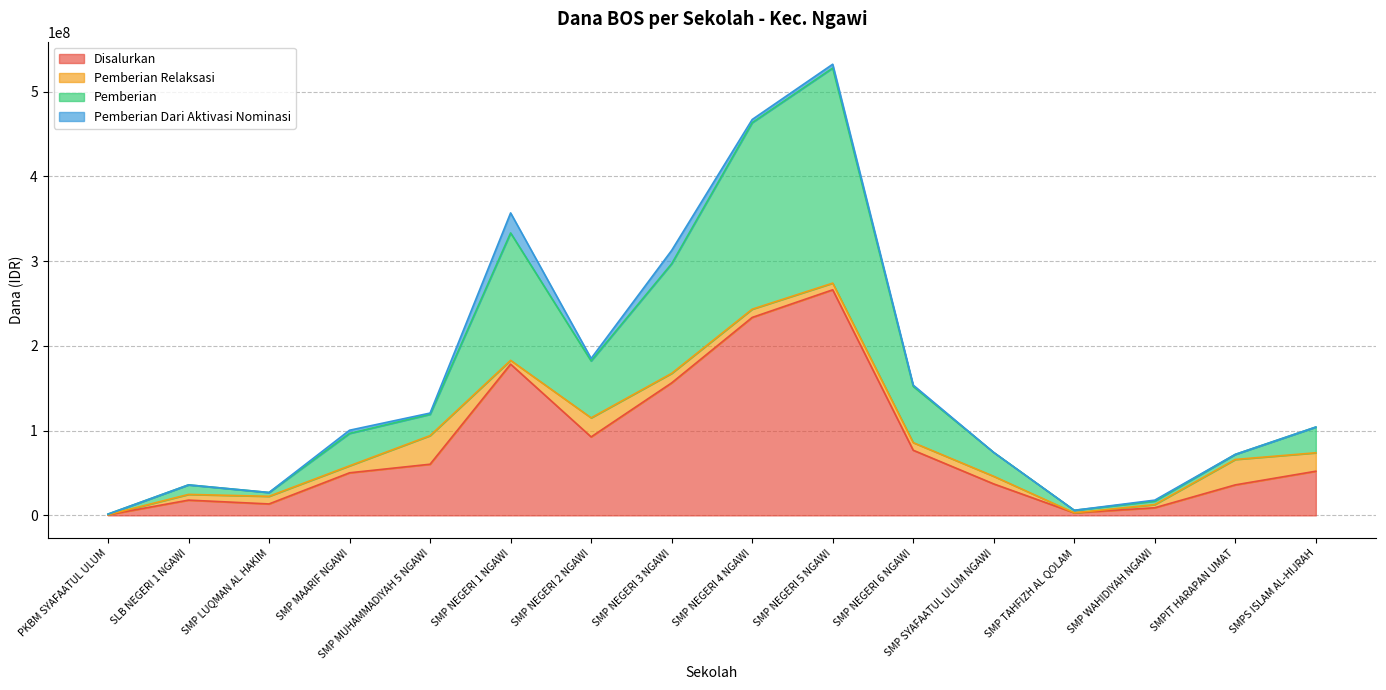

What are all the series names shown in the legend?

Disalurkan, Pemberian Relaksasi, Pemberian, Pemberian Dari Aktivasi Nominasi